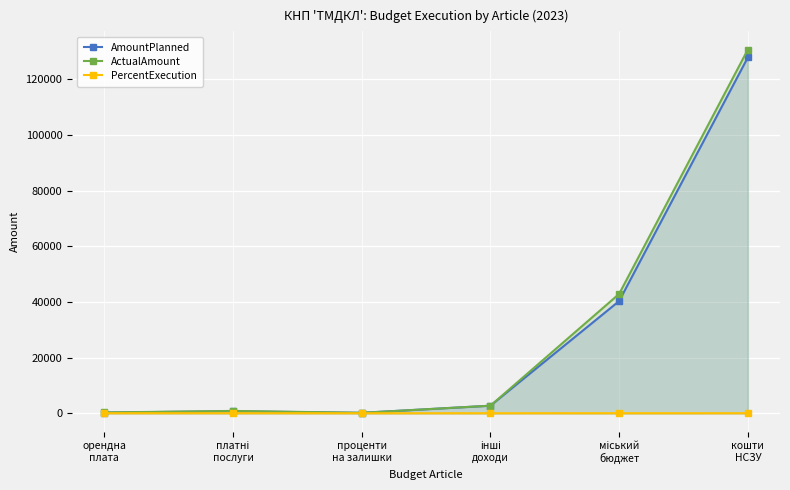

True or false: AmountPlanned and PercentExecution cross at least once.

False